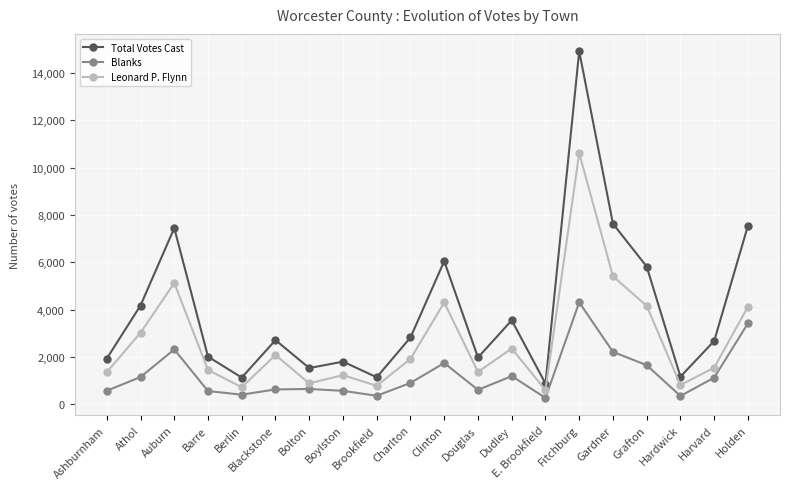

Which series has the largest total across all categories?

Total Votes Cast